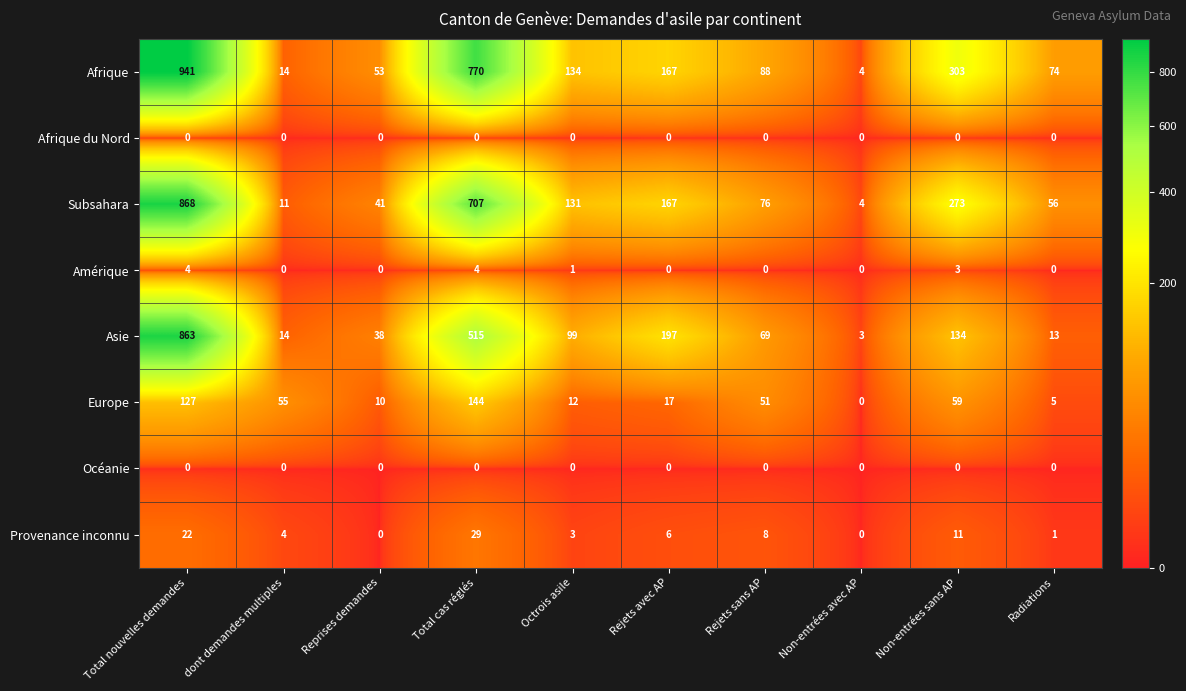

What is the average value of the Afrique series?

255